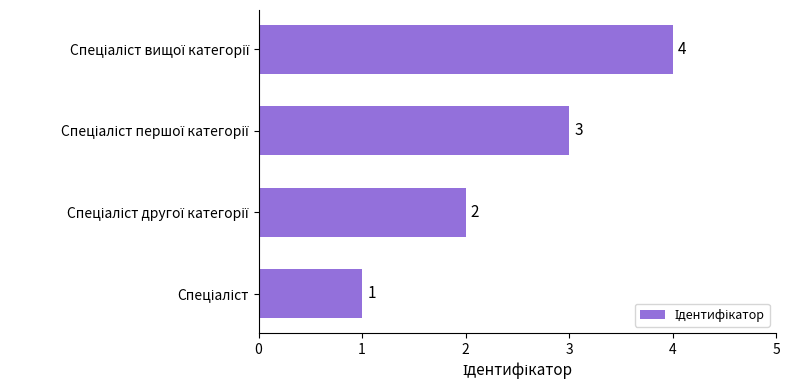

How many values are between 2 and 4?

3